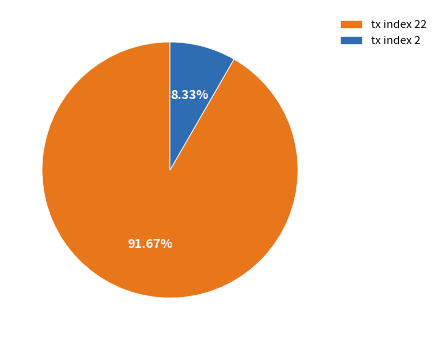

Which category accounts for the majority?

tx index 22